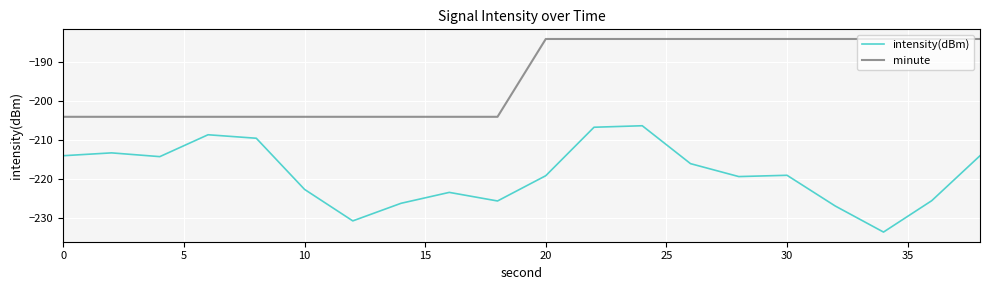

What is the sum of all intensity(dBm) values?

-4376.2